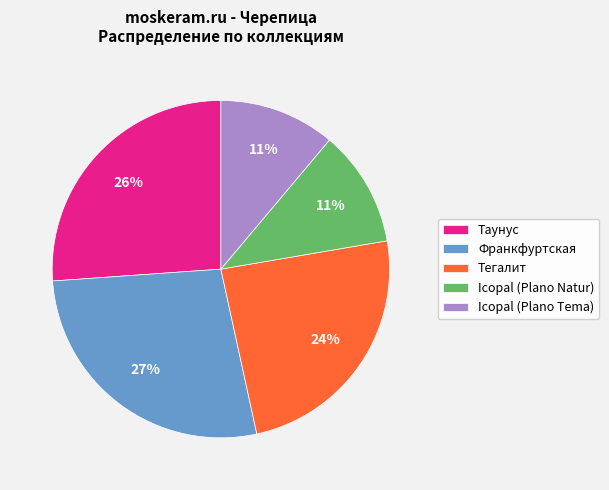

How many slices are in this pie chart?

5